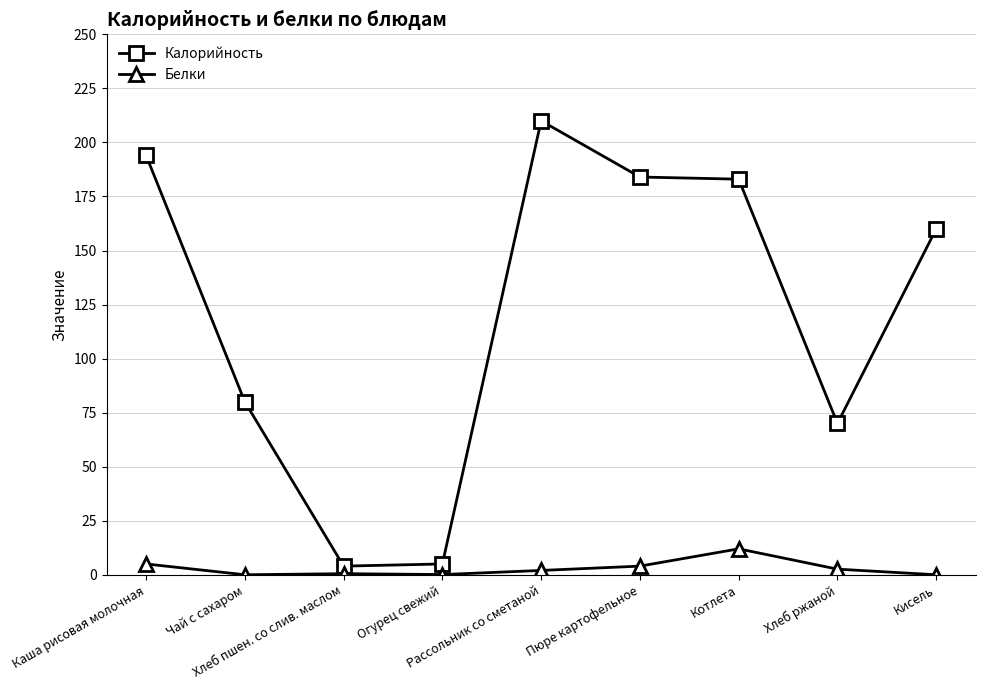

What is the spread (max minus min) of values at Котлета?

171.0